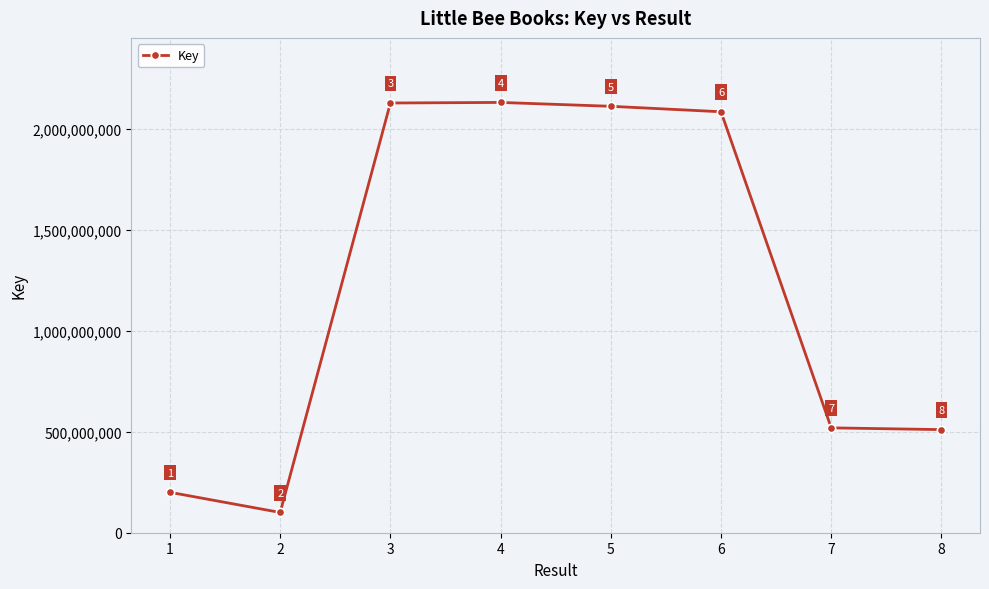

Reading left to right, transcribe all the data shown in this chart.

200164485	100336871	2128144450	2130960979	2111817200	2084772060	519301989	510648802